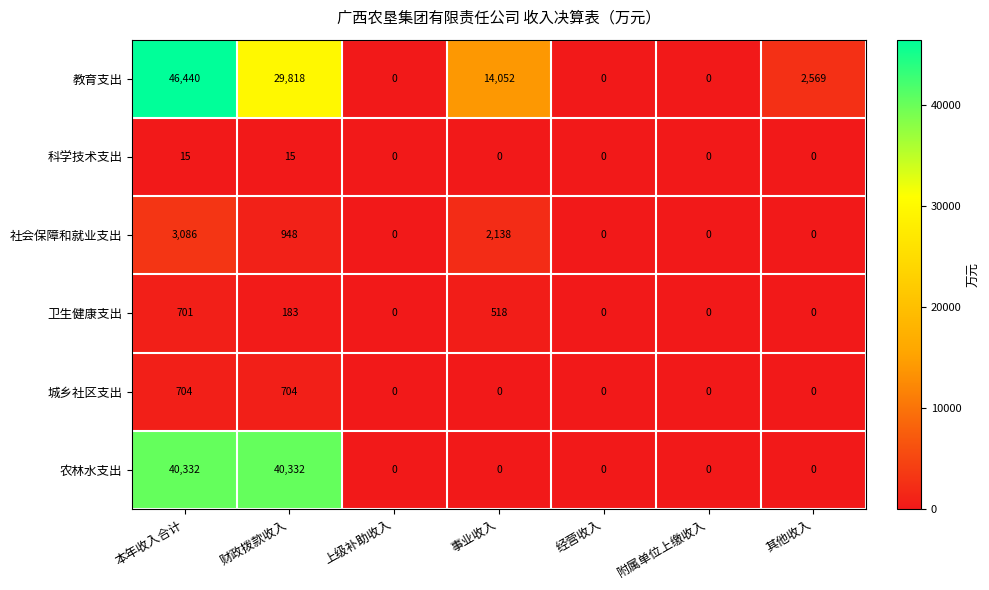

At which category is the sum across all series the highest?

本年收入合计